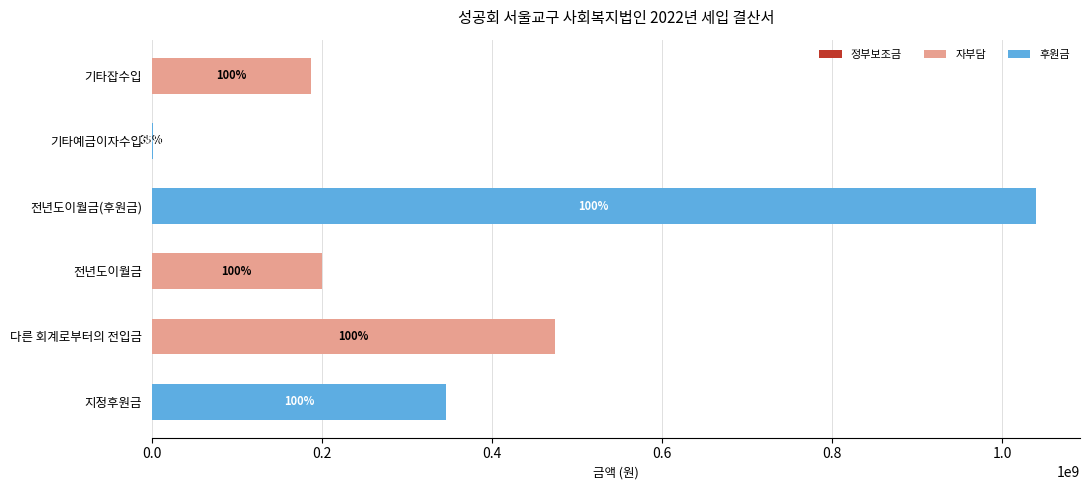

How many bars are there in total?

18